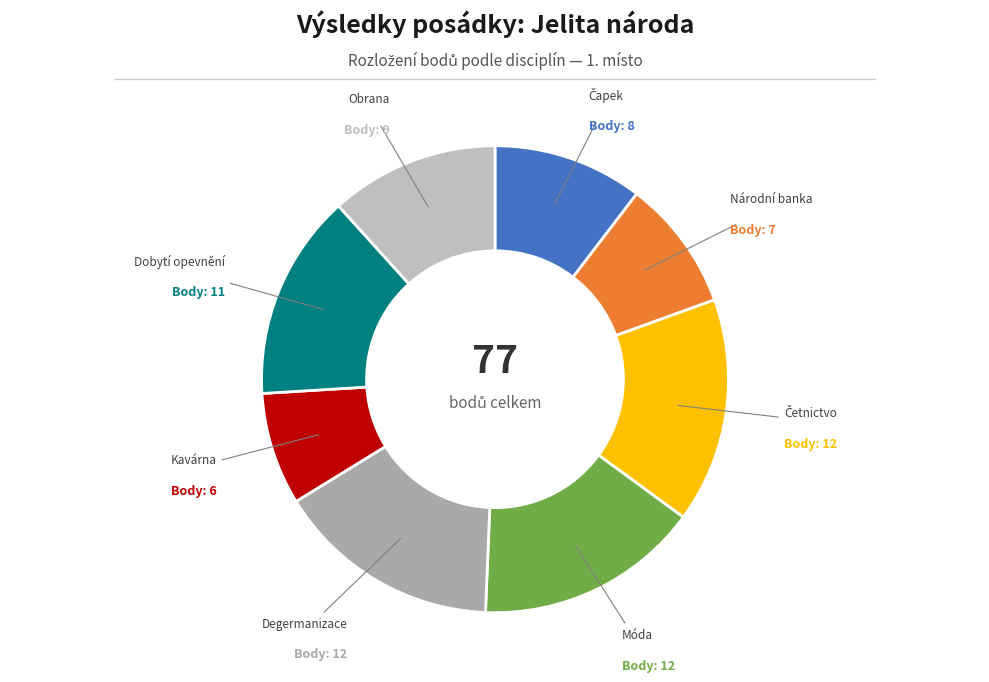

True or false: Degermanizace accounts for 1% of the total.

False